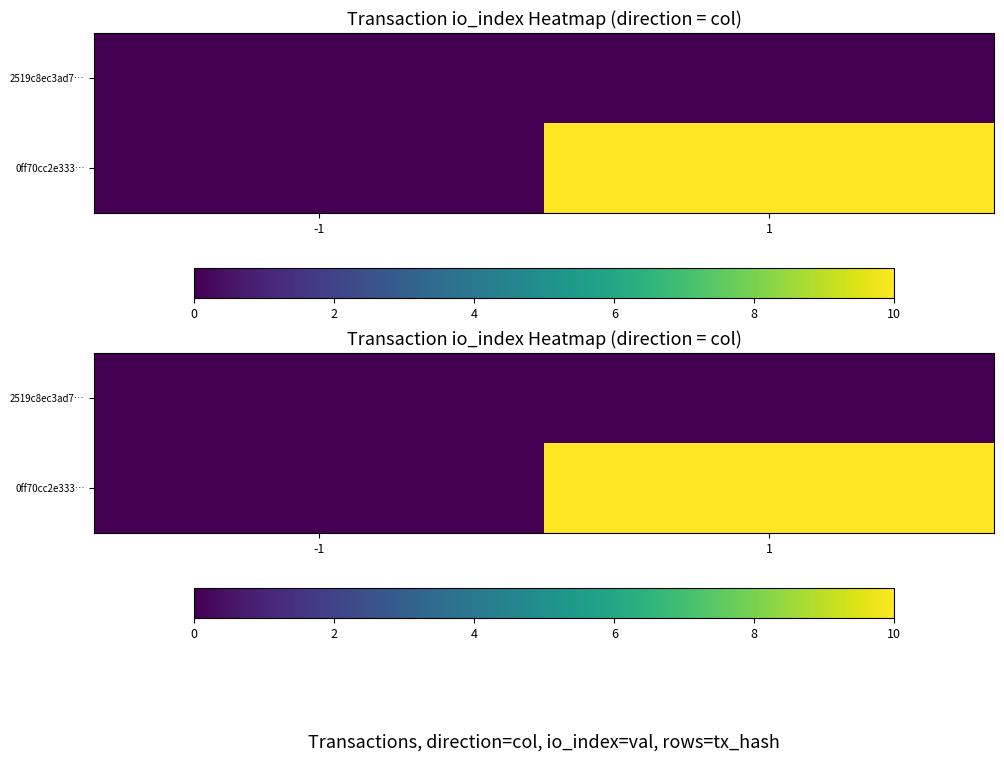

Which series has the largest total across all categories?

0ff70cc2e333…